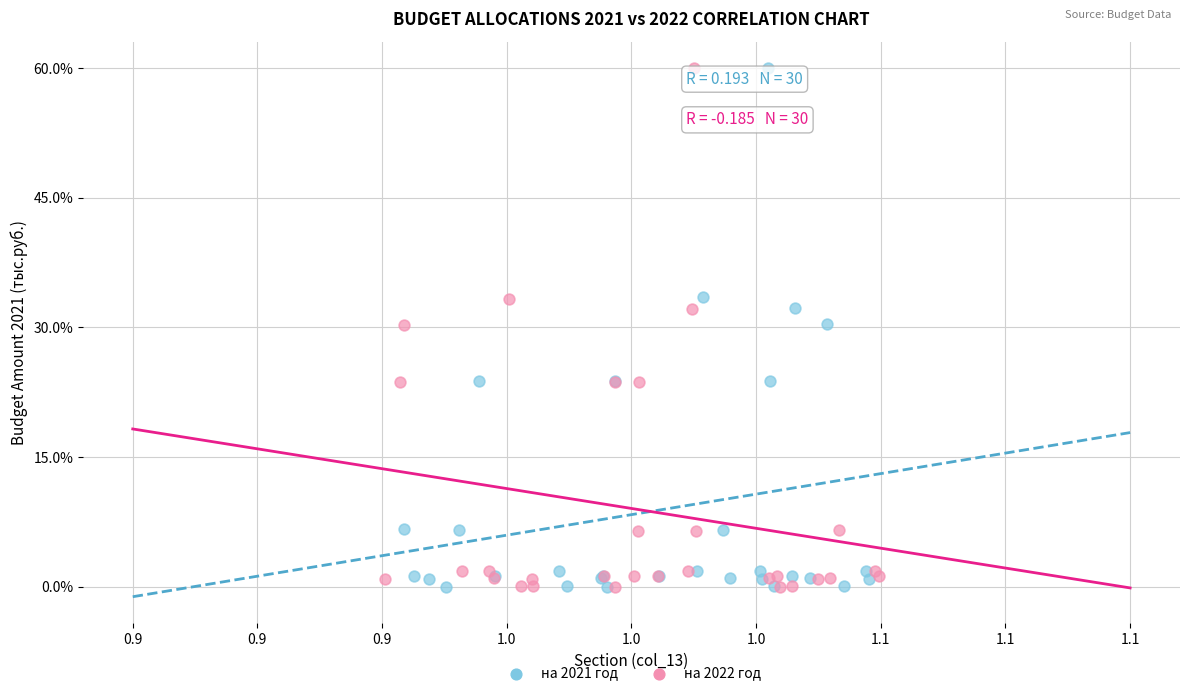

What are all the series names shown in the legend?

на 2021 год, на 2022 год